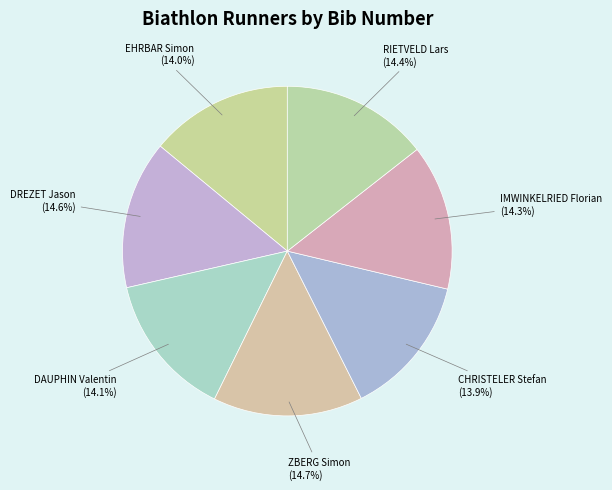

What is the ratio of the value at RIETVELD Lars to the value at DAUPHIN Valentin?

1.0